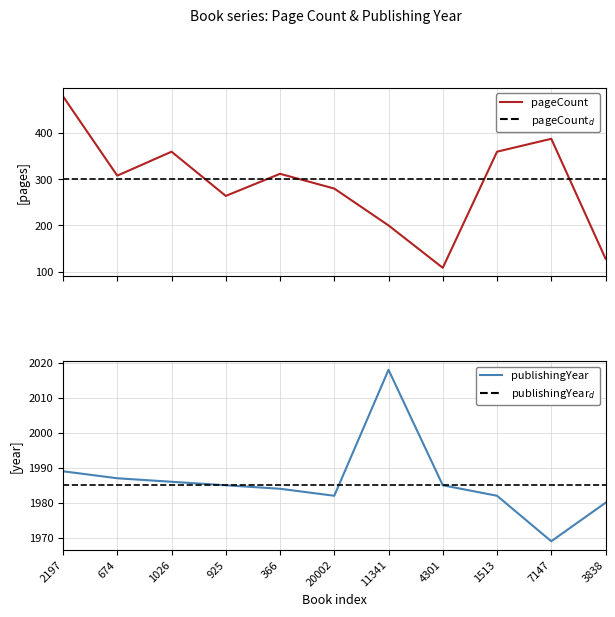

How many lines are shown in the chart?

2